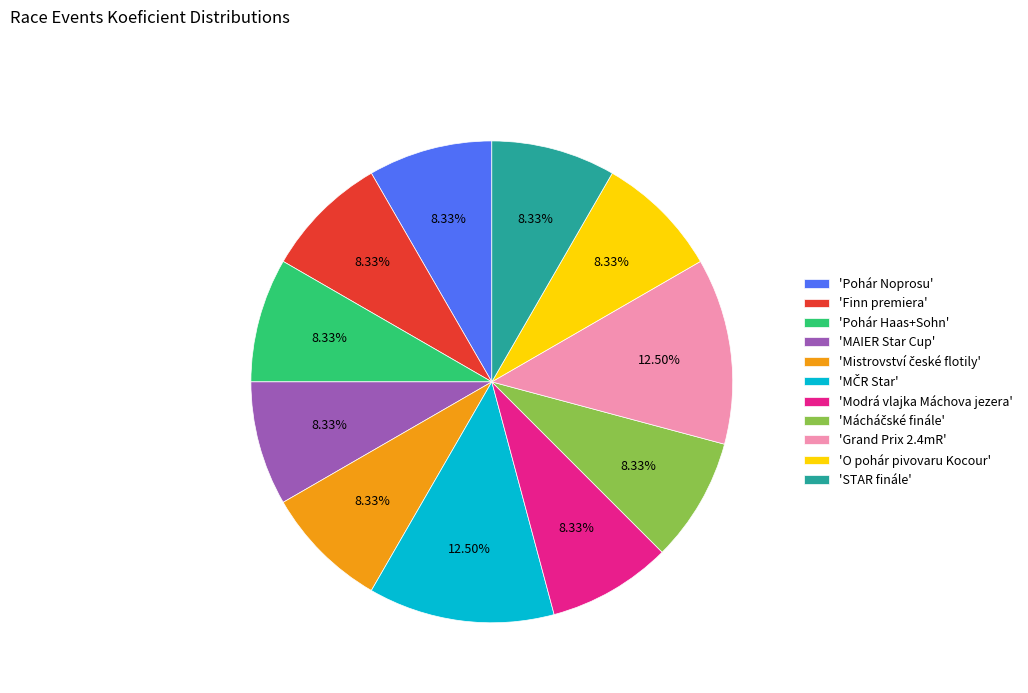

What is the ratio of the value at 'Pohár Noprosu' to the value at 'Pohár Haas+Sohn'?

1.0